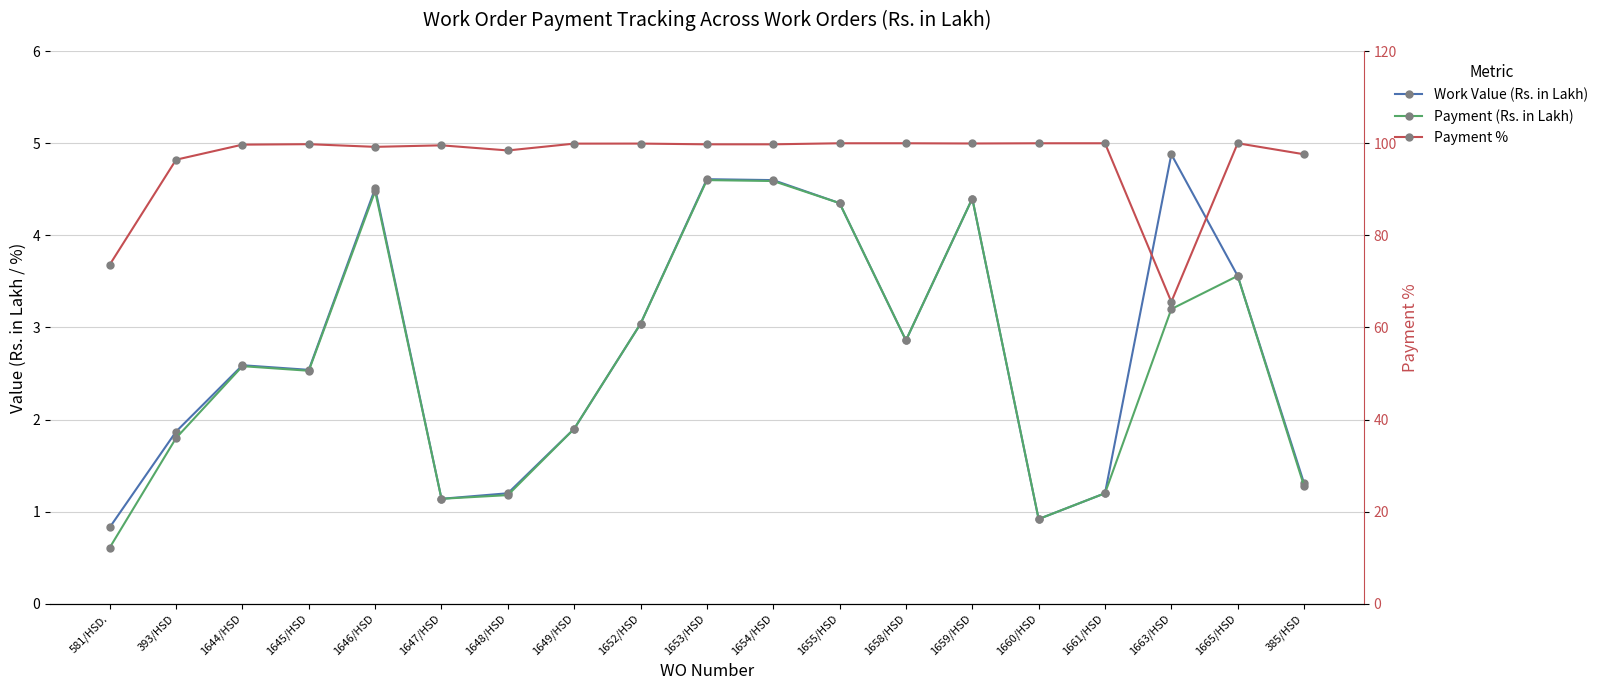

What is the sum of all Payment (Rs. in Lakh) values?

50.2